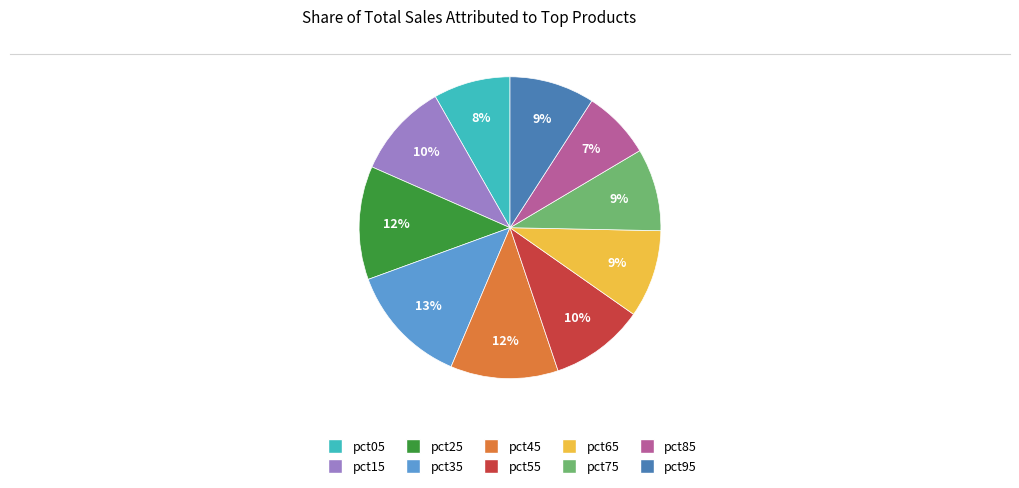

What percentage is the pct25 slice, to the nearest percent?

12%